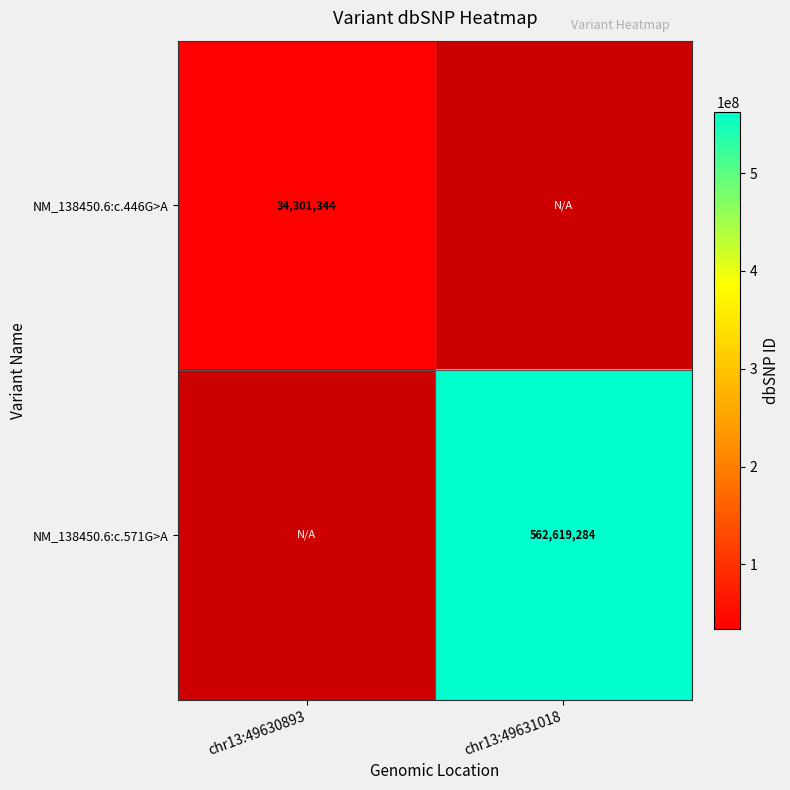

True or false: NM_138450.6:c.446G>A has a value of 34301344 at chr13:49630893.

True